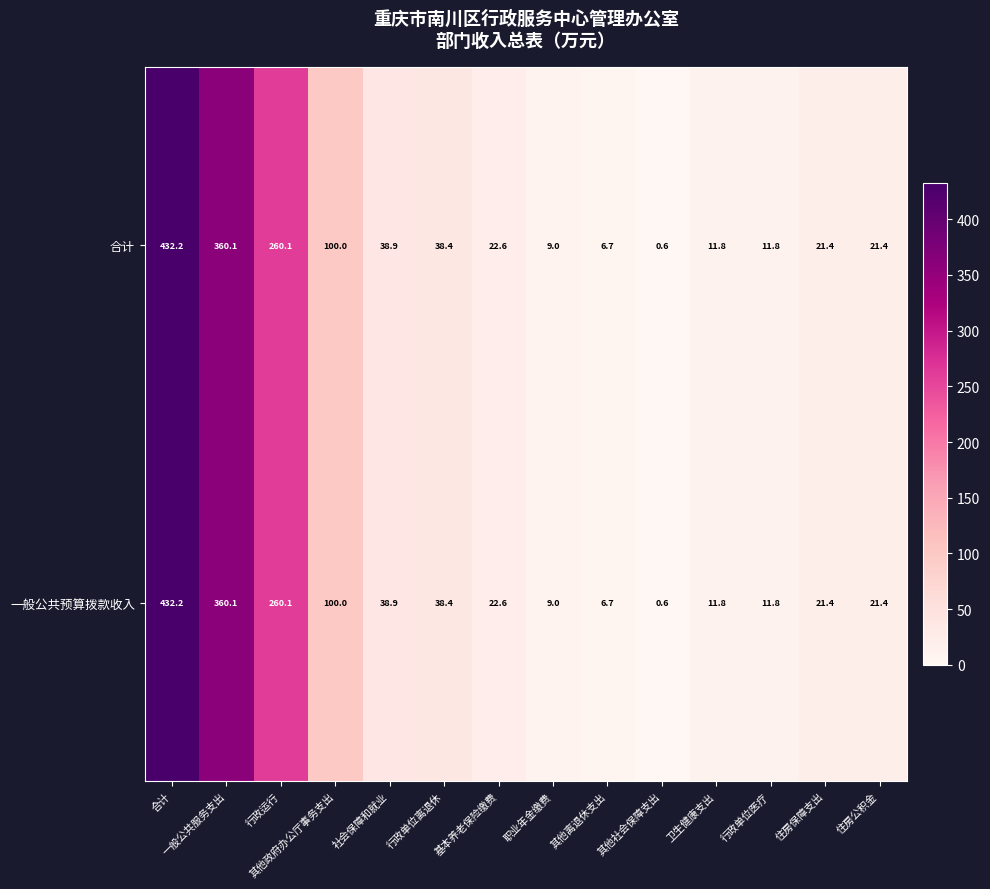

Count the number of data series in this chart.

2